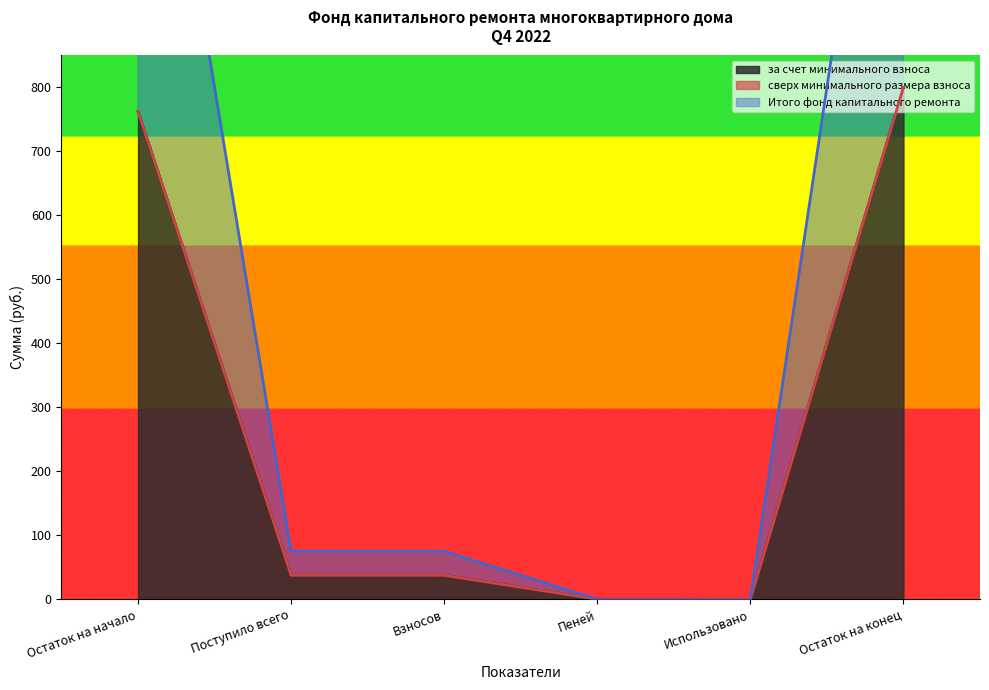

How many lines are shown in the chart?

2